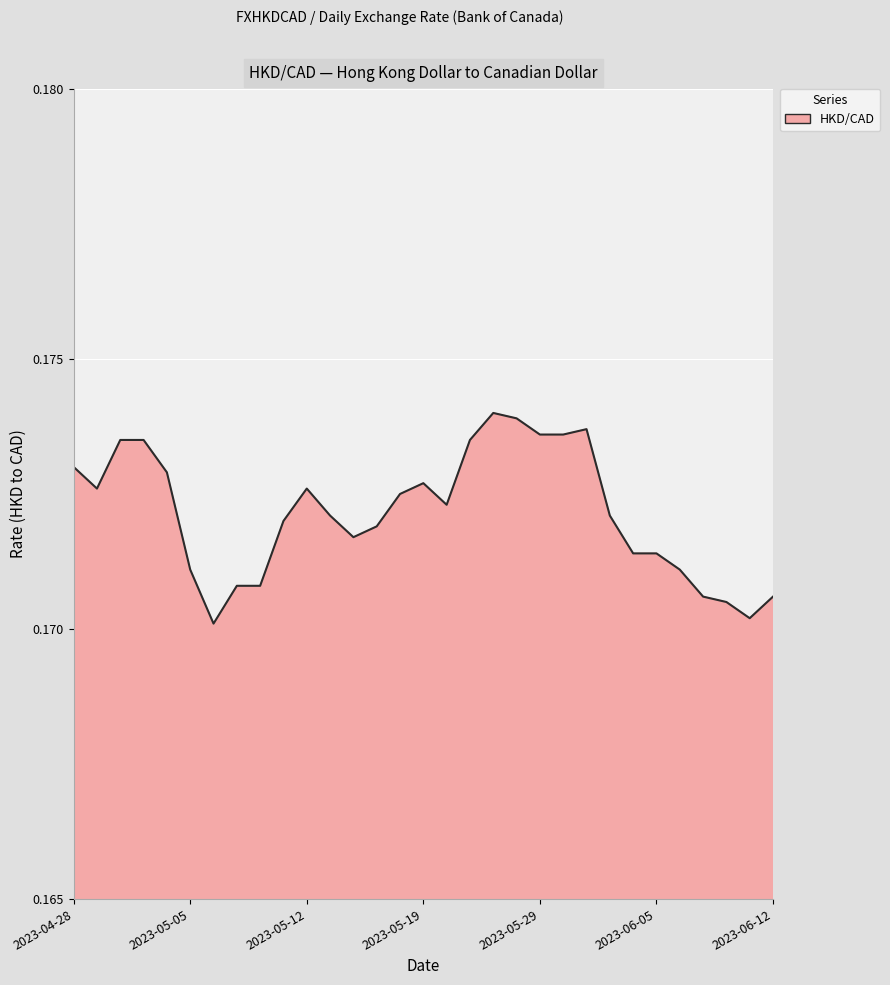

Does the chart have visible grid lines?

Yes